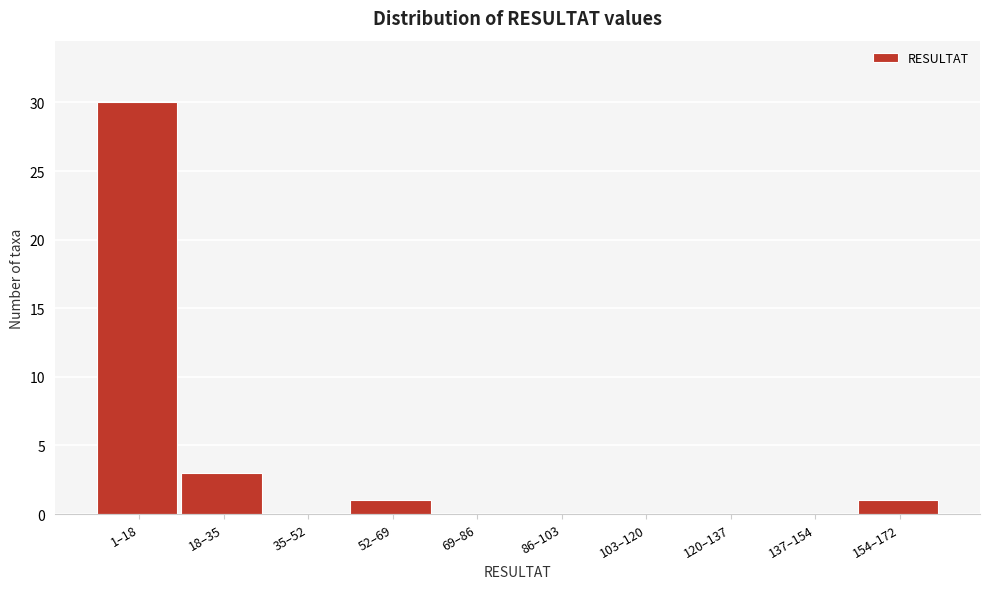

Reading left to right, transcribe all the data shown in this chart.

1–18=30	18–35=3	35–52=0	52–69=1	69–86=0	86–103=0	103–120=0	120–137=0	137–154=0	154–172=1